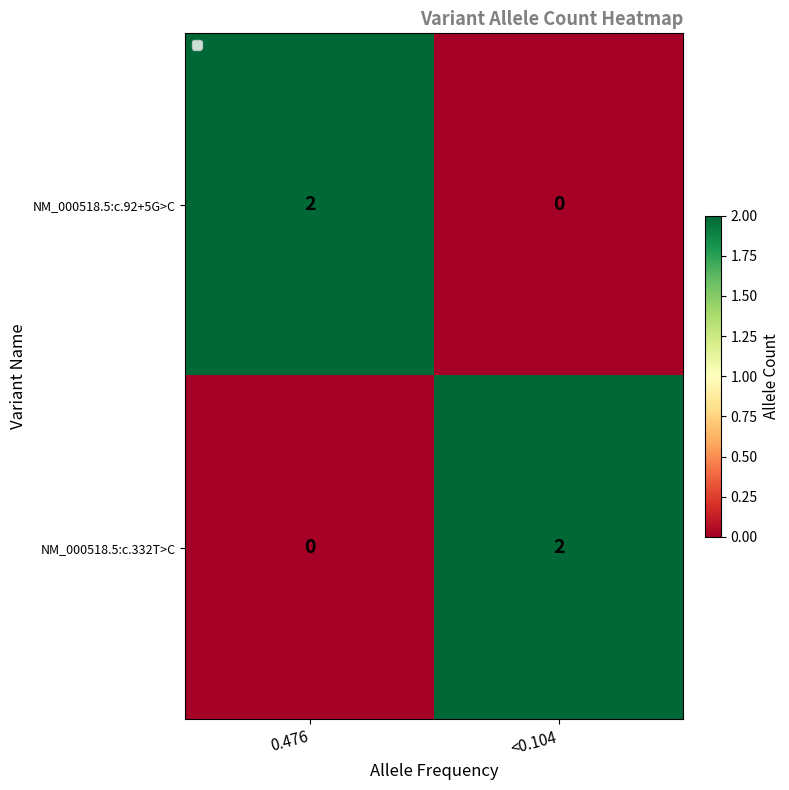

True or false: NM_000518.5:c.92+5G>C has a value of 0 at <0.104.

True